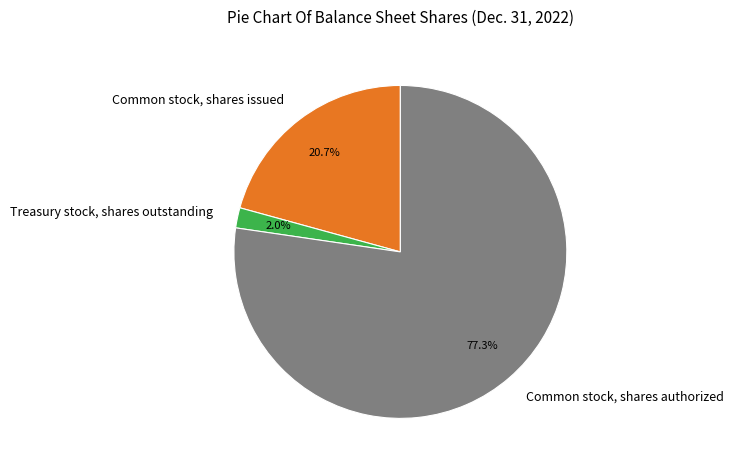

How many segments does this pie chart have?

3